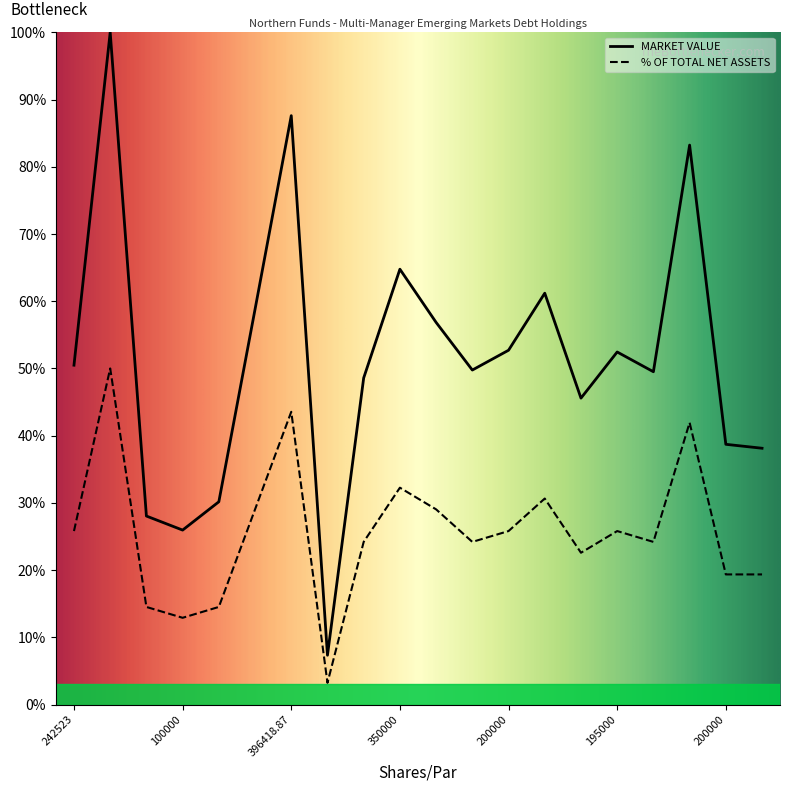

True or false: % OF TOTAL NET ASSETS and MARKET VALUE intersect in this chart.

False